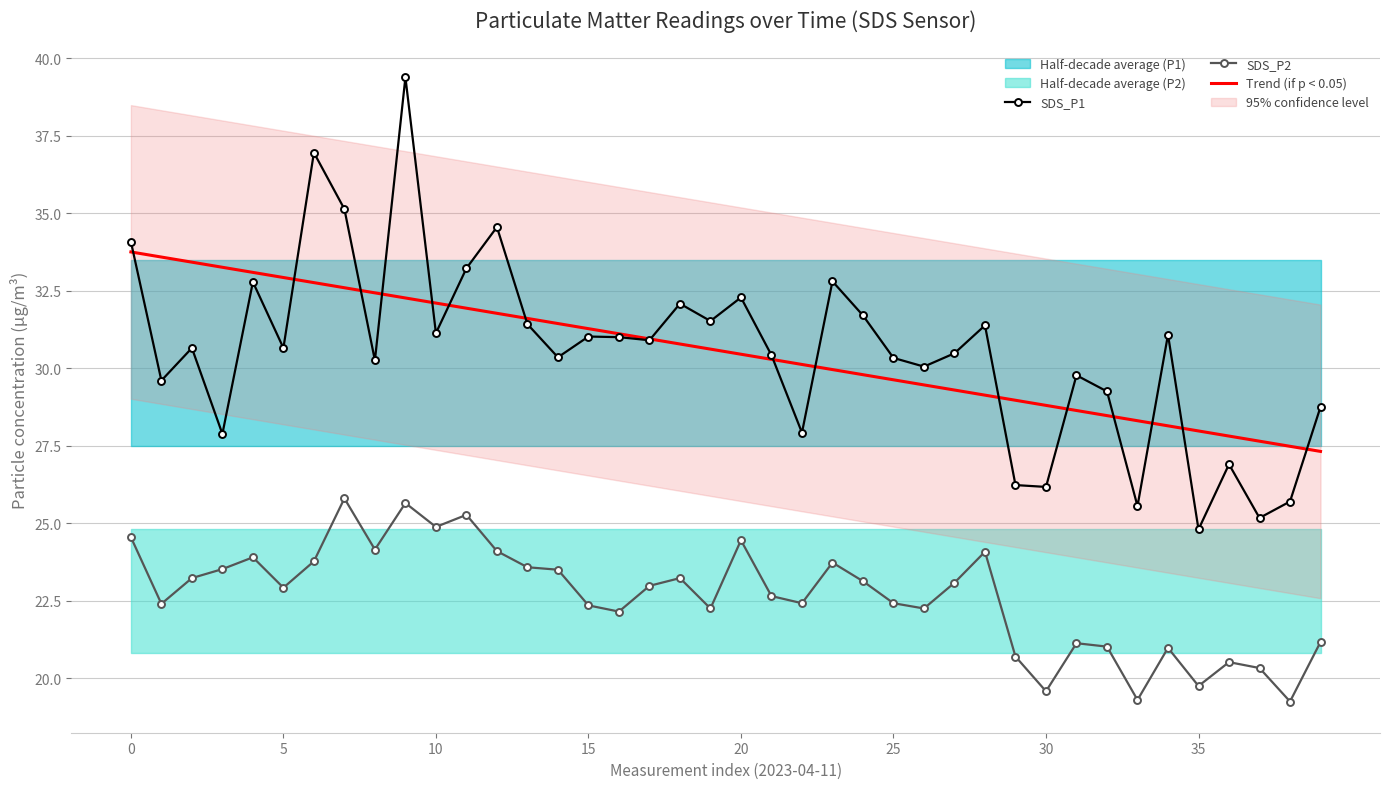

What is the difference between the Trend (if p < 0.05) values at 17 and 30?

2.1